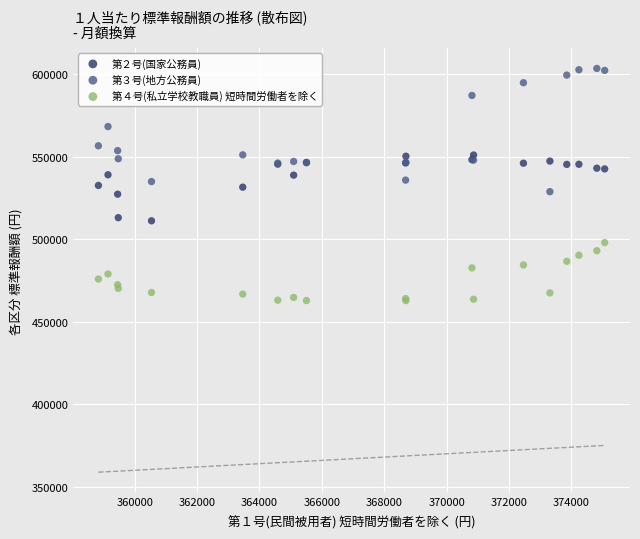

Which series contains the lowest Y value?

第４号(私立学校教職員) 短時間労働者を除く